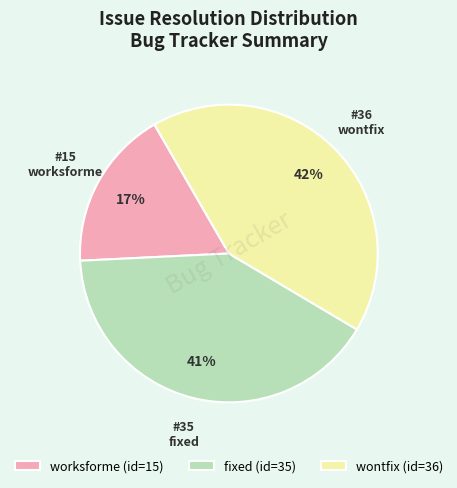

Rank the categories by value from lowest to highest.

worksforme, fixed, wontfix